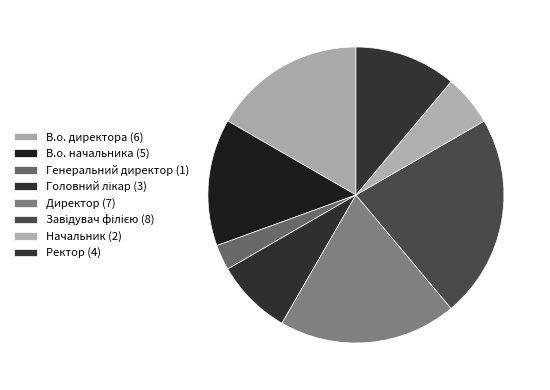

The В.о. директора slice represents 17% of the pie. True or false?

True